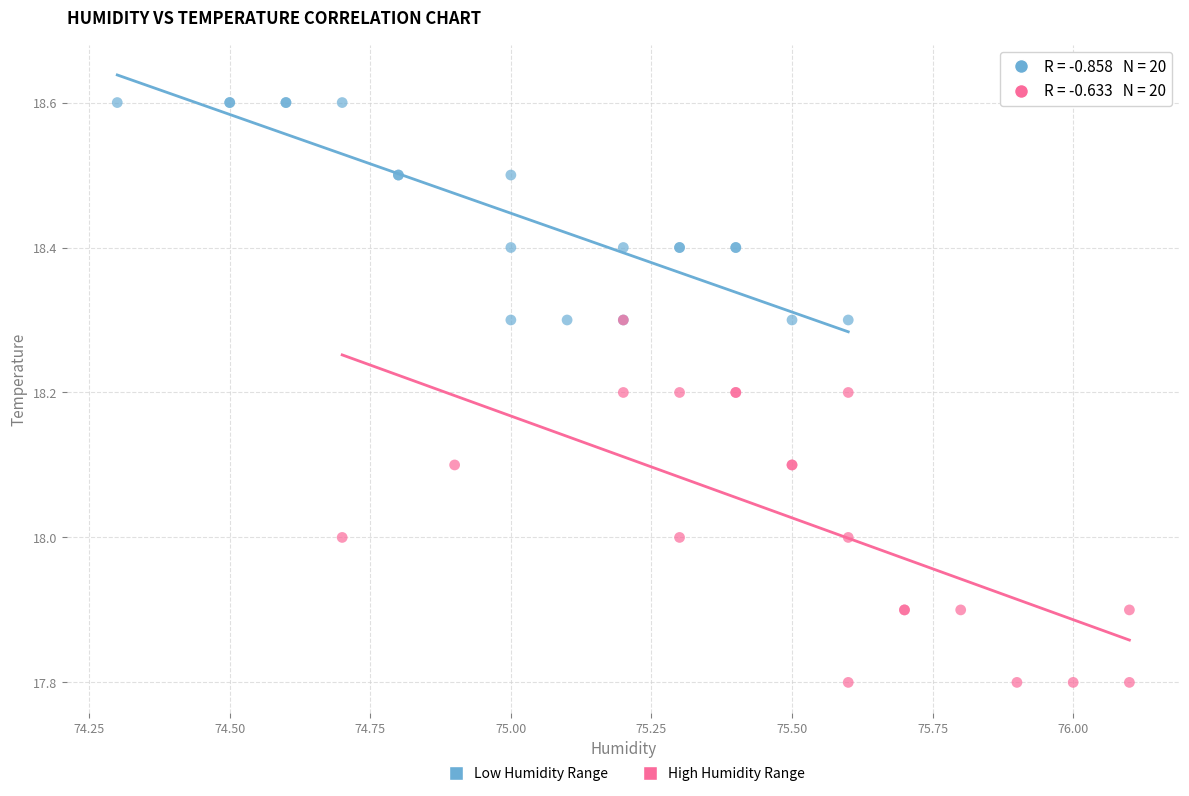

Which series reaches the minimum Y coordinate?

High Humidity Range